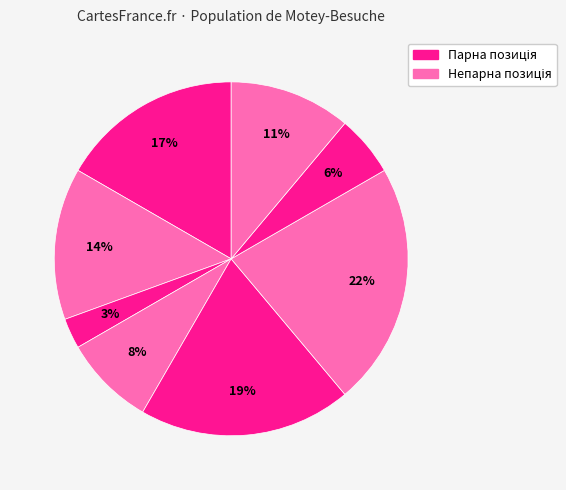

Count the number of slices in the pie.

8